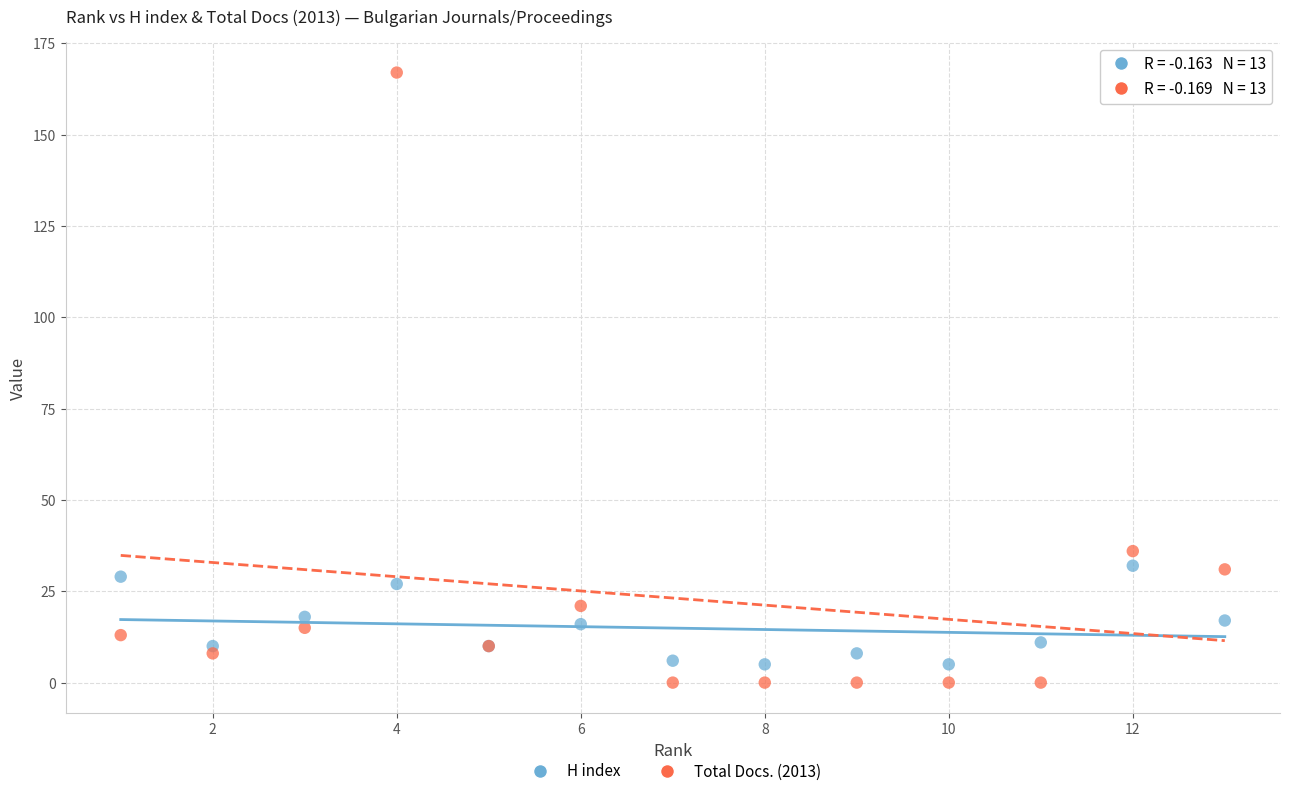

Across all series, what Y value is closest to 83?

36